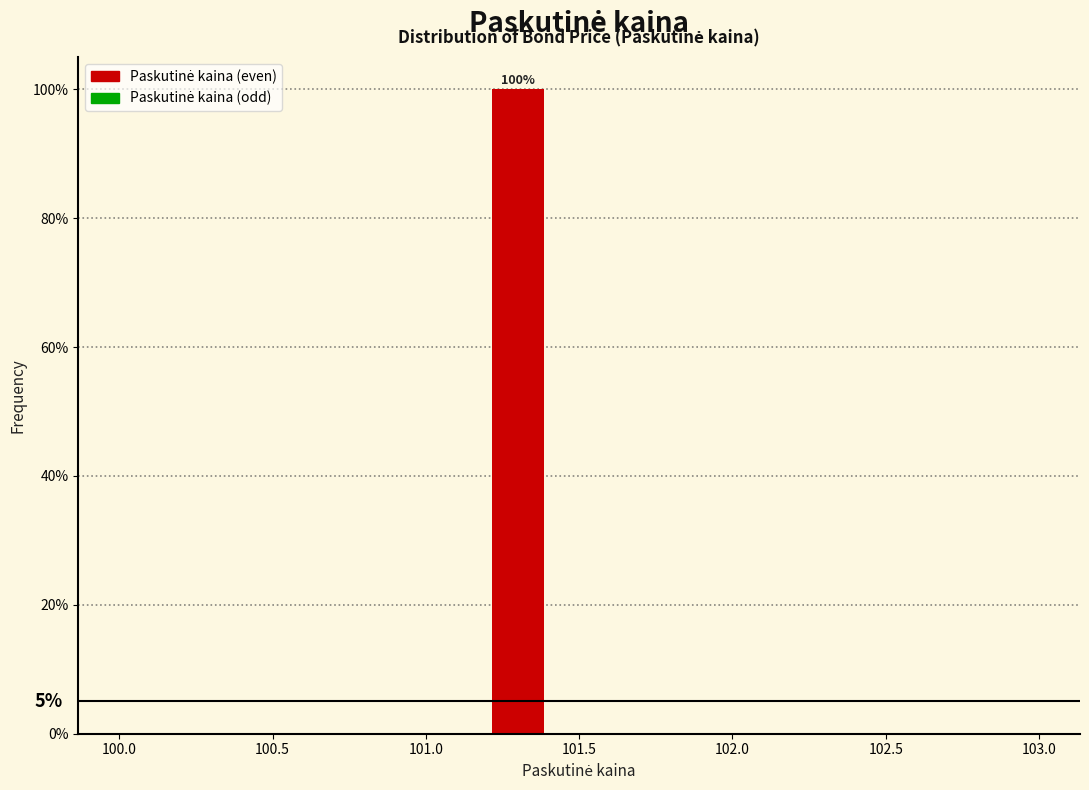

Over which range of the x-axis is the bar tallest?

101.2 to 101.4